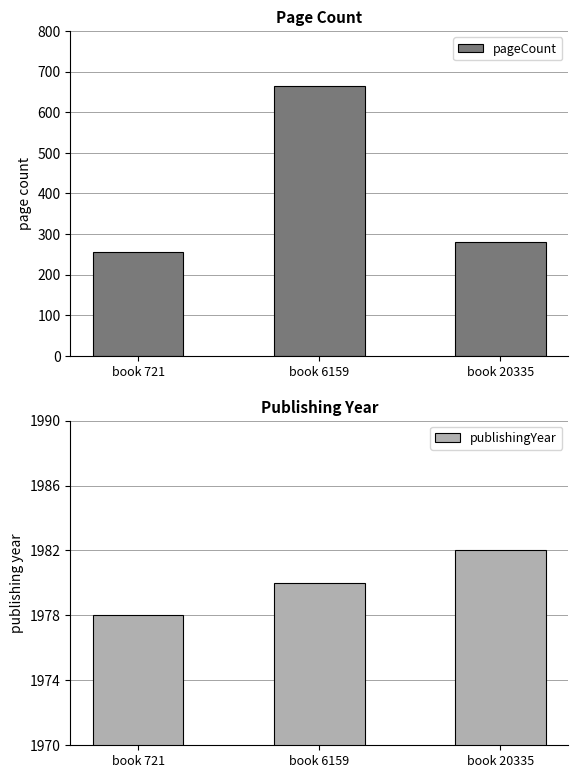

Which series changed the most between book 6159 and book 20335?

pageCount